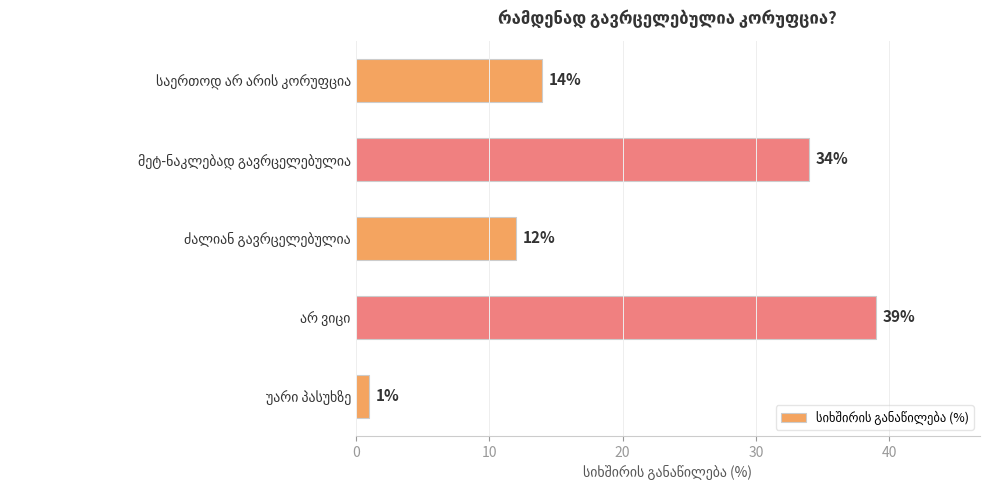

What is the maximum value shown in the chart?

39